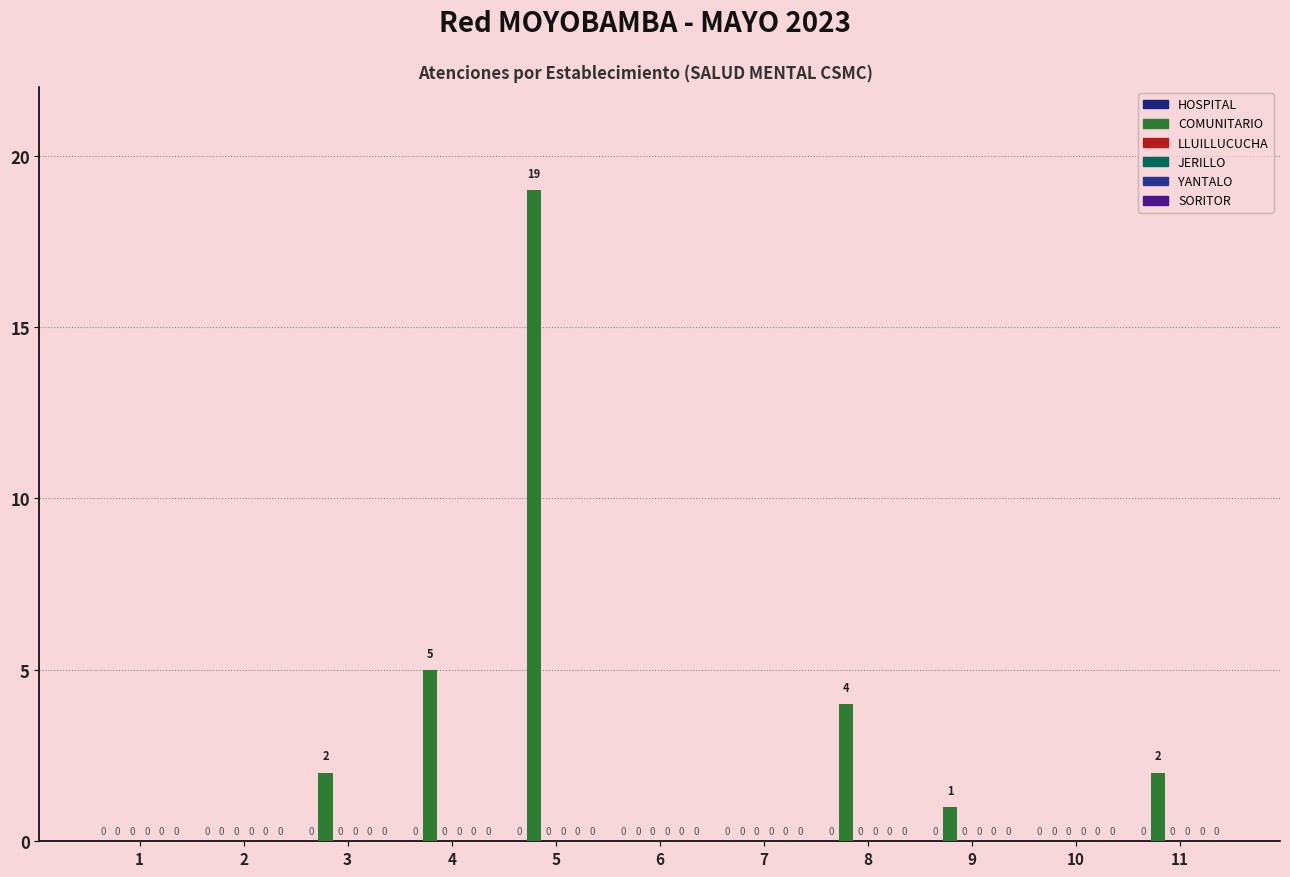

How many positive values are there?

6